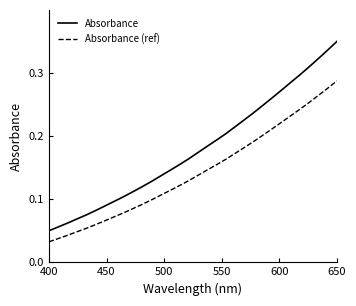

Which series has the largest range (max minus min)?

Absorbance